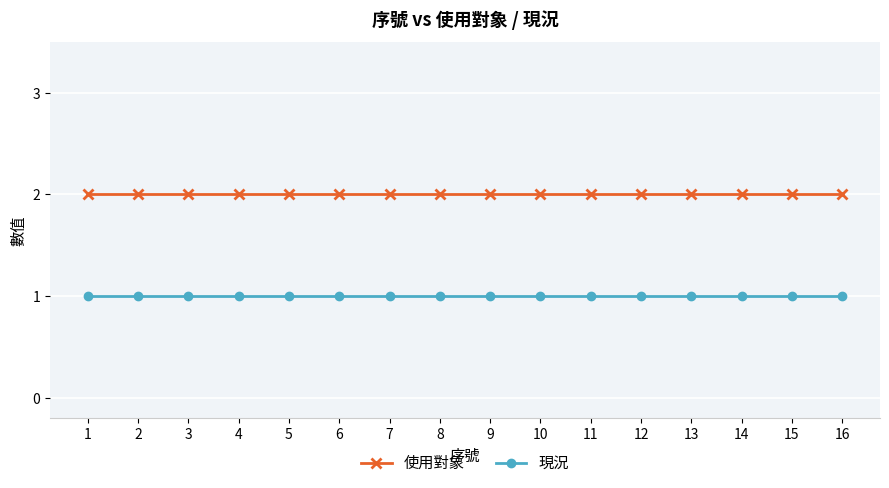

Which series has the largest total across all categories?

使用對象